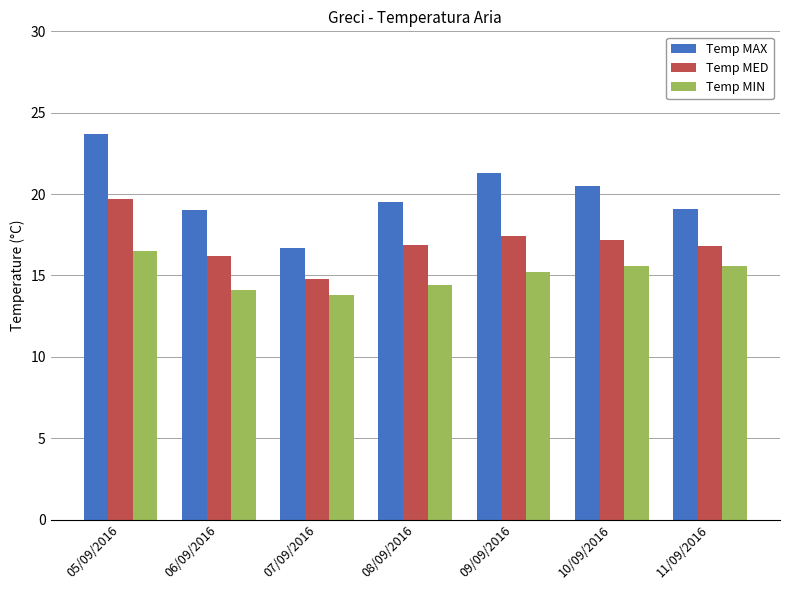

List the series in order of their overall mean, highest first.

Temp MAX, Temp MED, Temp MIN